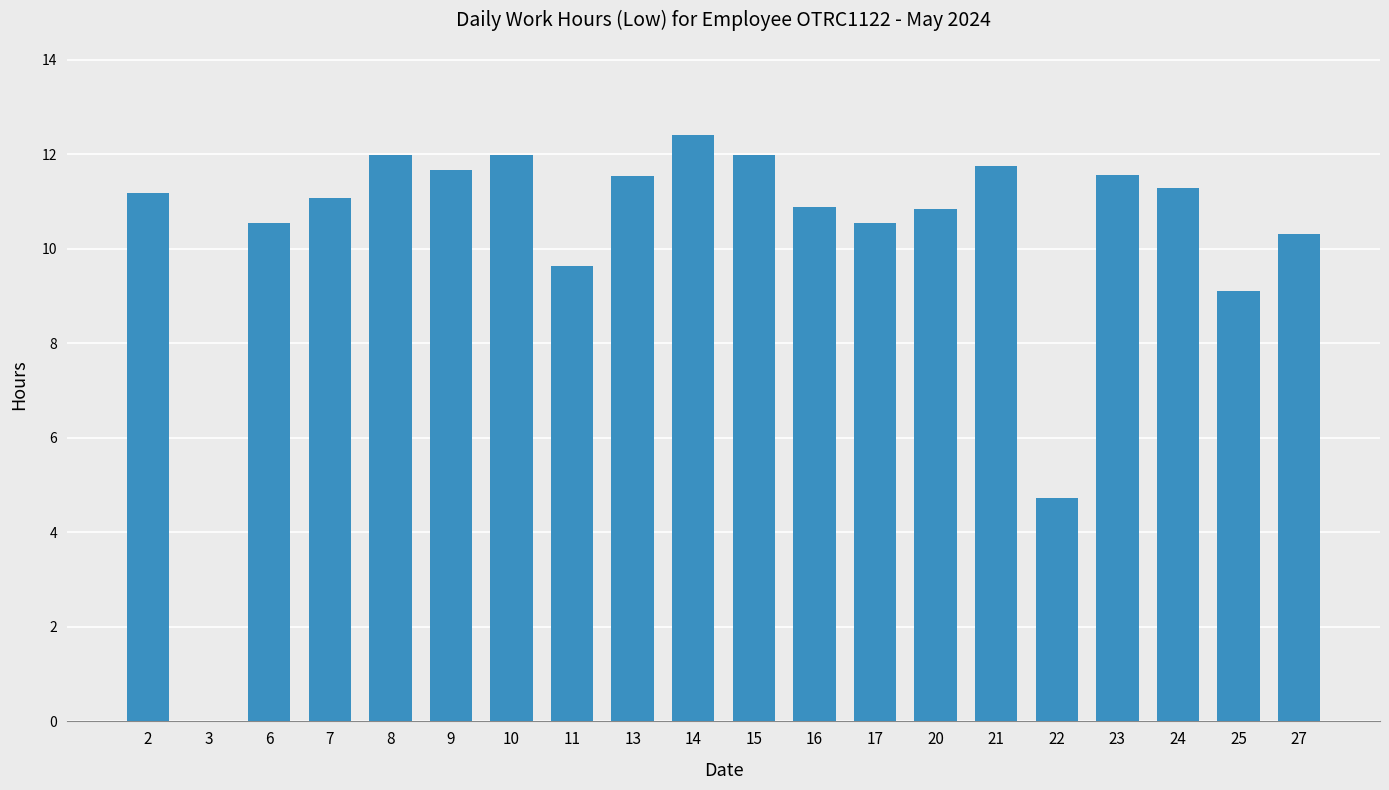

Read the value at 20.

10.8